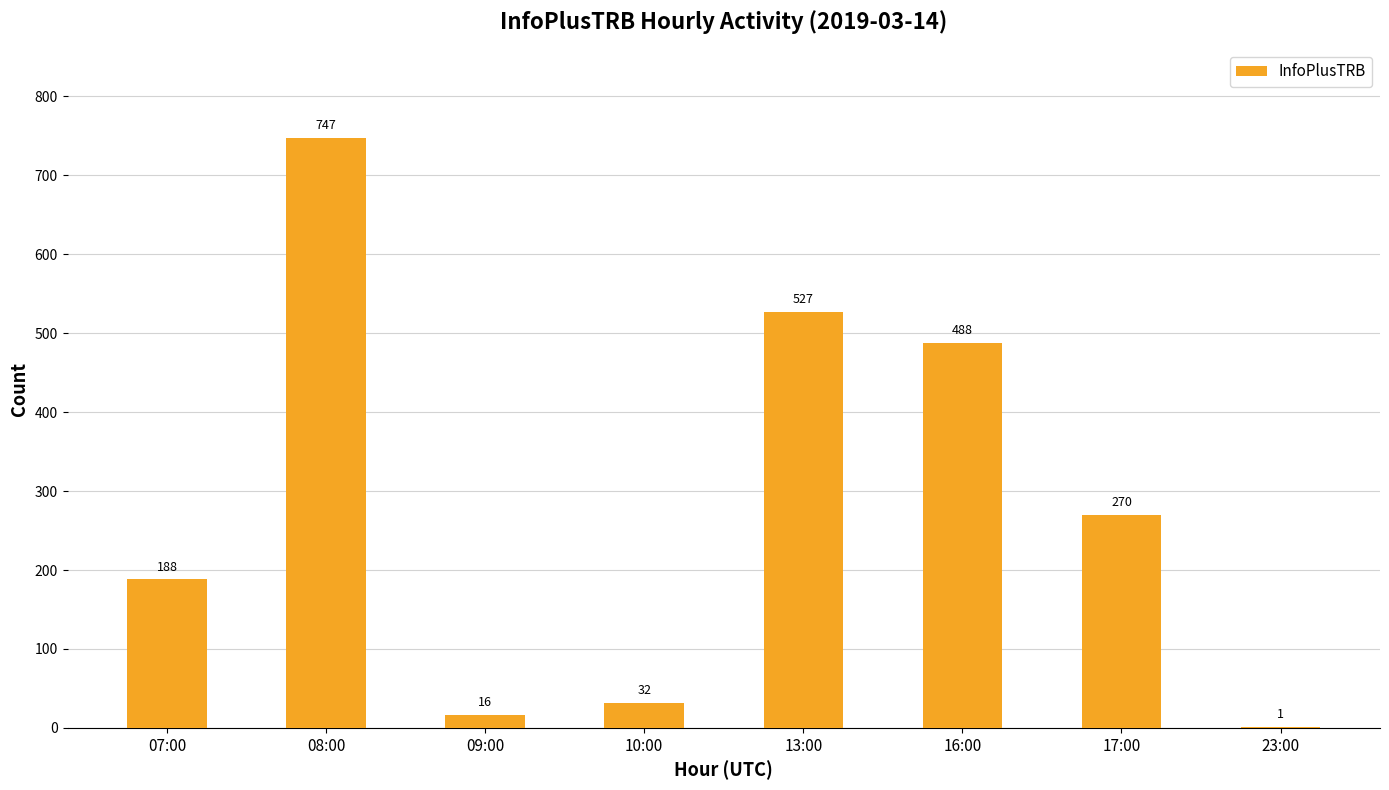

What is the sum of all values?

2269